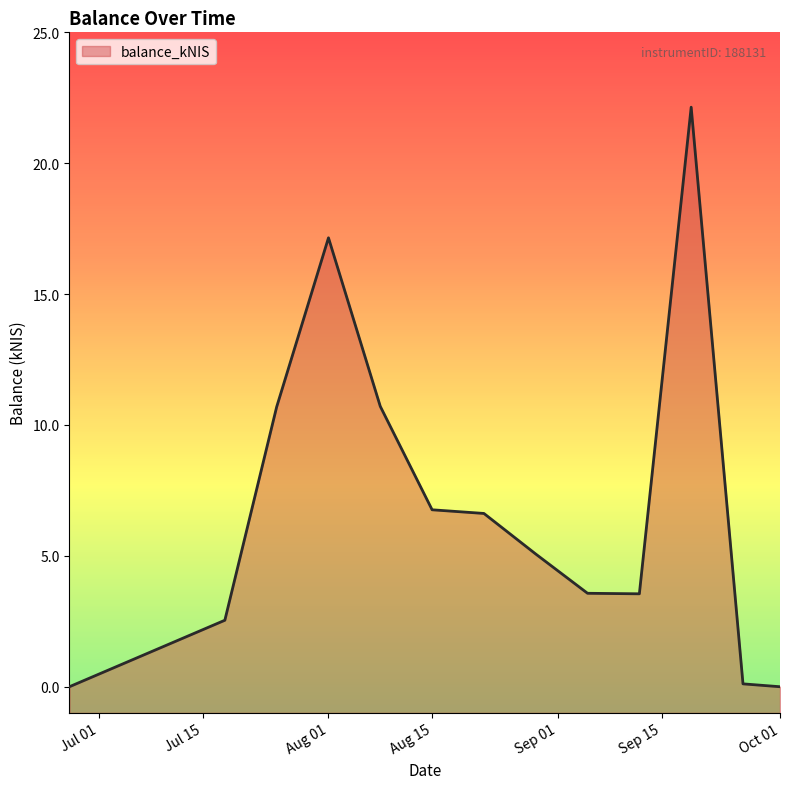

Which label corresponds to the smallest value in the chart?

2024-06-27